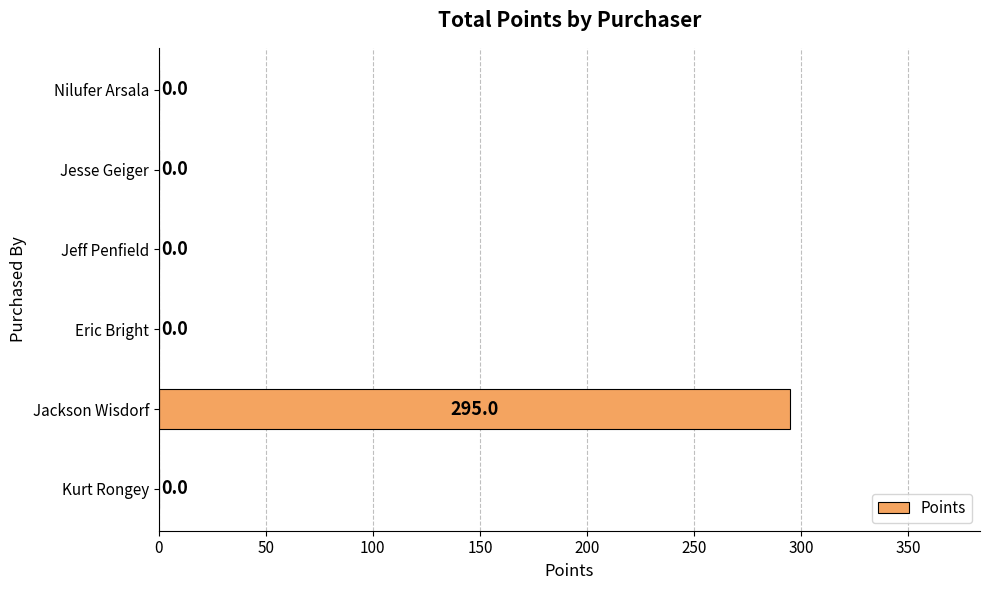

Reading bottom to top, list all the values displayed in this chart.

Kurt Rongey=0	Jackson Wisdorf=295	Eric Bright=0	Jeff Penfield=0	Jesse Geiger=0	Nilufer Arsala=0